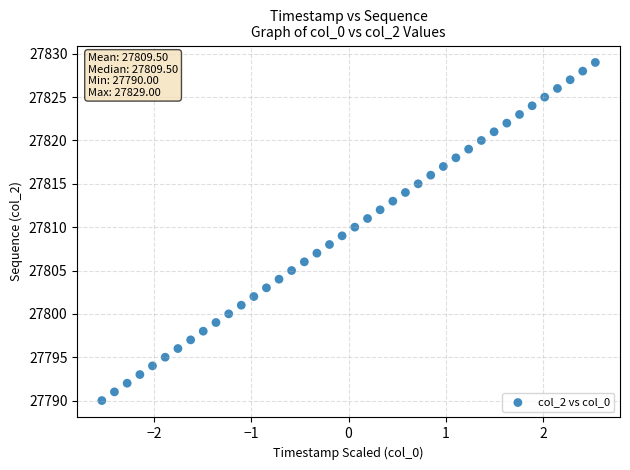

What is the range of Y values (max minus min)?

39